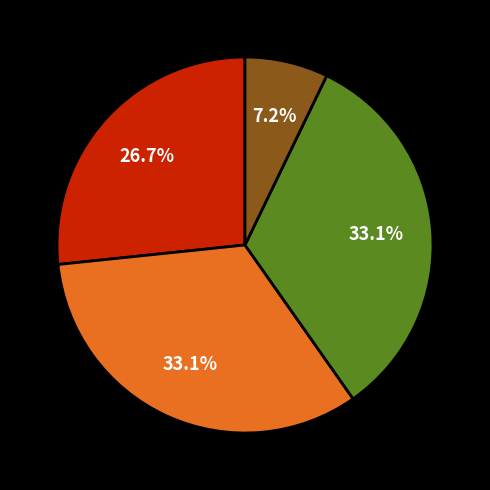

Count the number of slices in the pie.

4